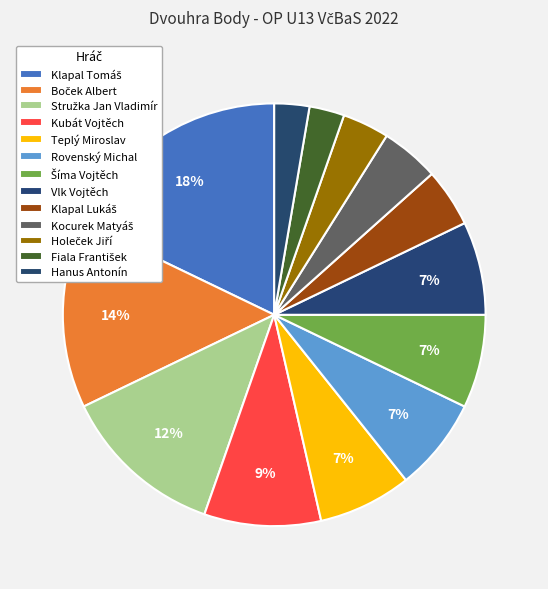

How many slices are in this pie chart?

13